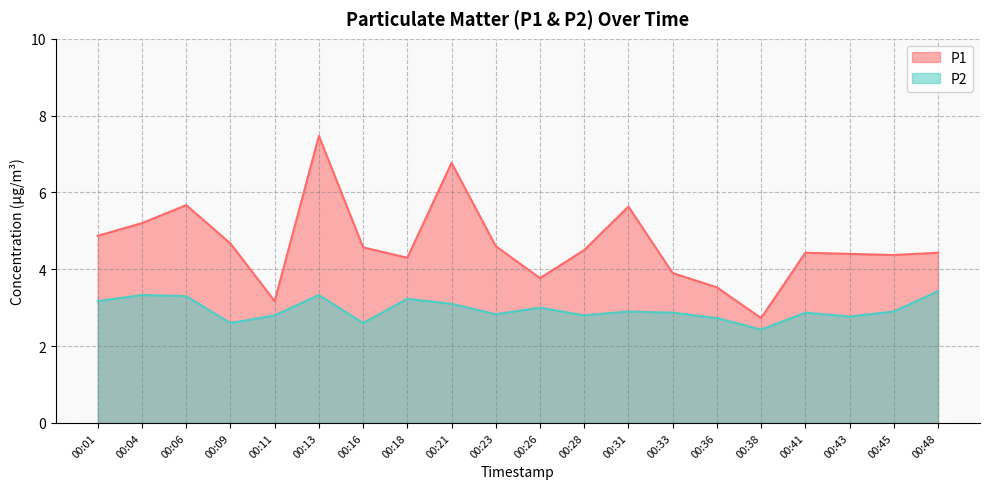

Count the P2 values in the range 2 to 3.

13